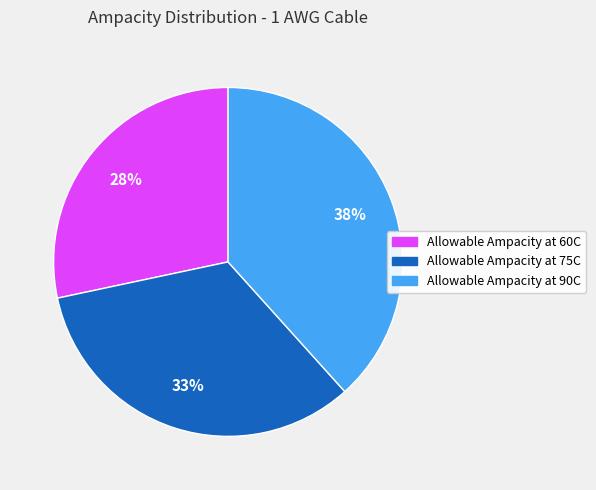

Is there any slice that represents more than half of the pie?

No